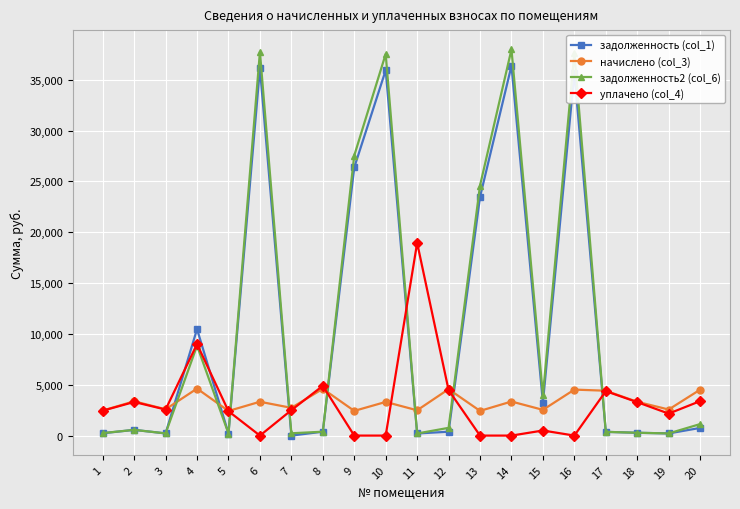

The задолженность (col_1) series shows 367.7 at 17. True or false?

True